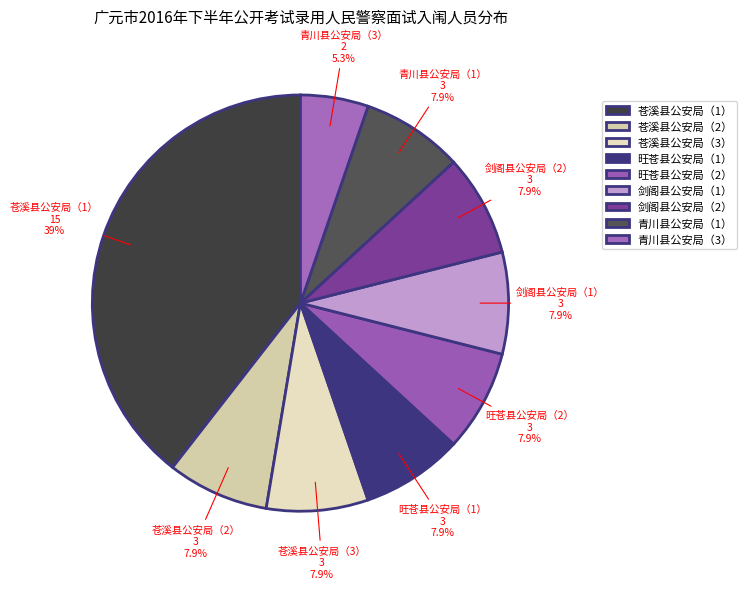

What is the largest slice in the pie chart?

苍溪县公安局（1）